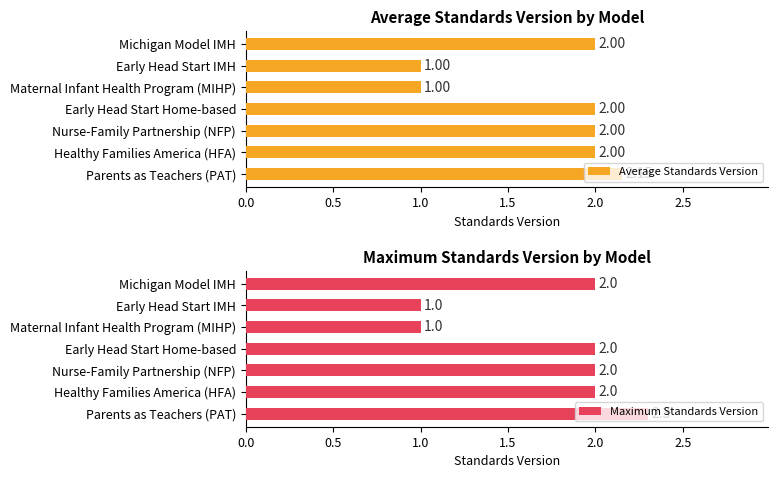

How many bars are there in each group?

2